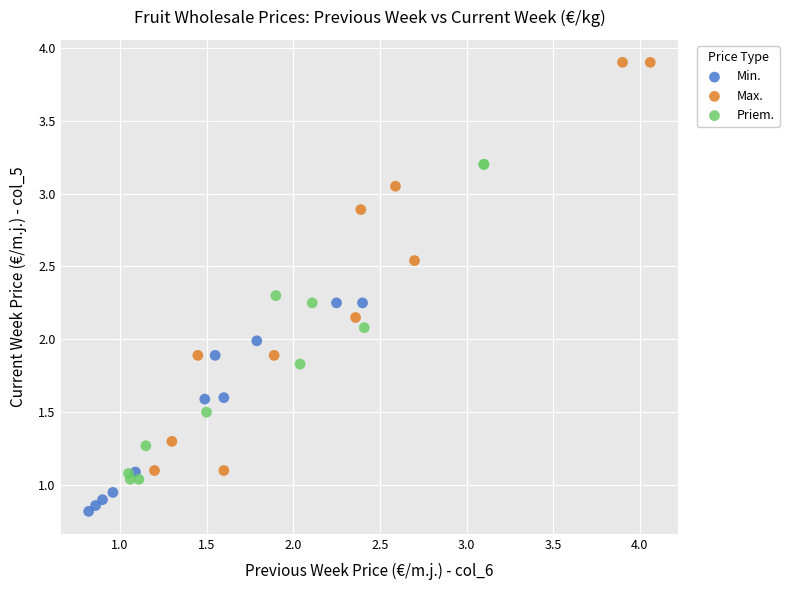

Which series reaches the maximum Y coordinate?

Max.